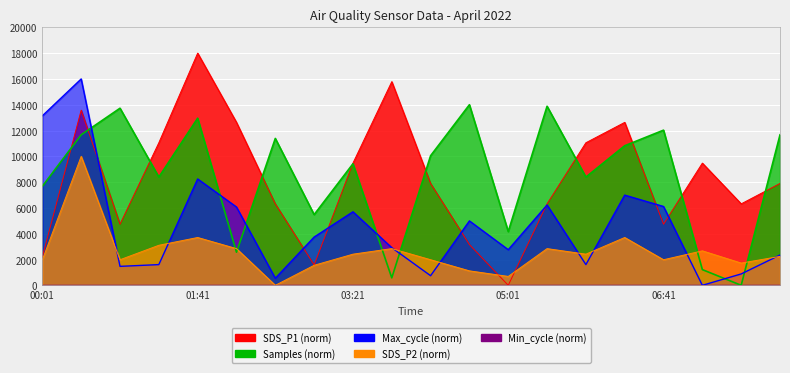

What position from the left is 01:16?

4